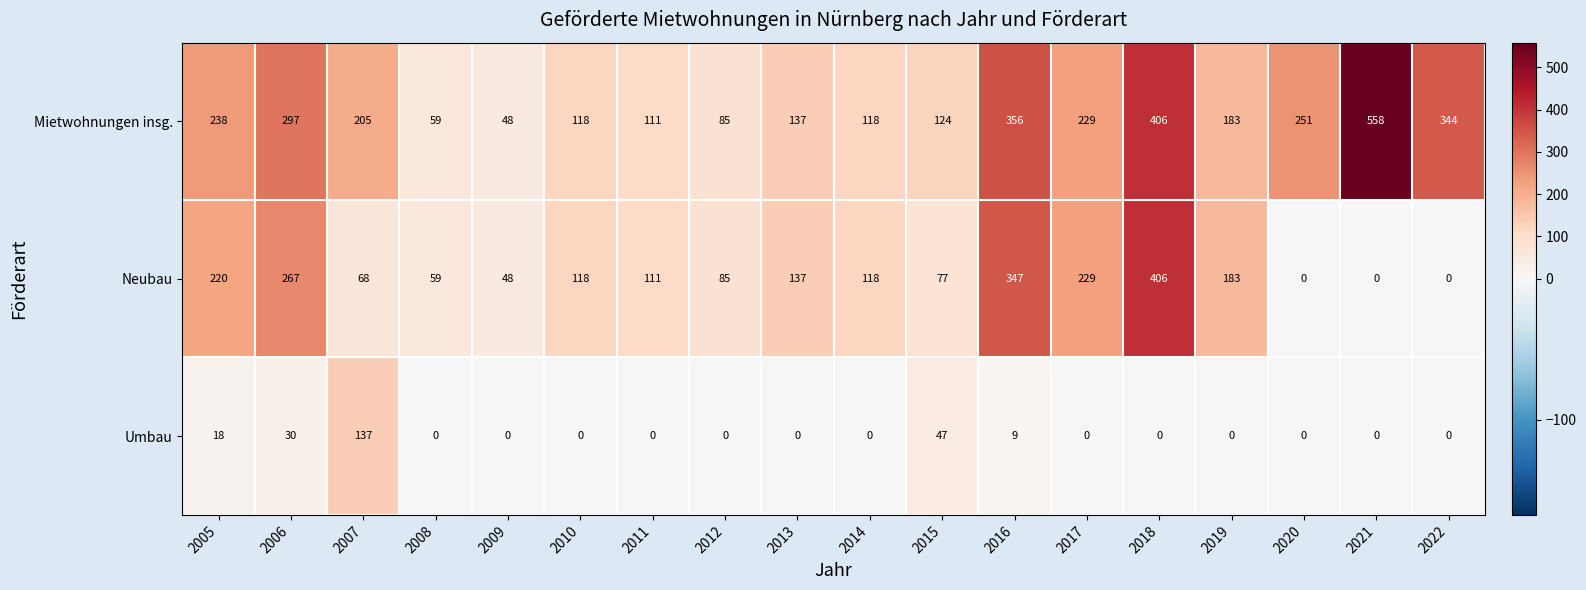

How many values in the Neubau series are below 118?

9